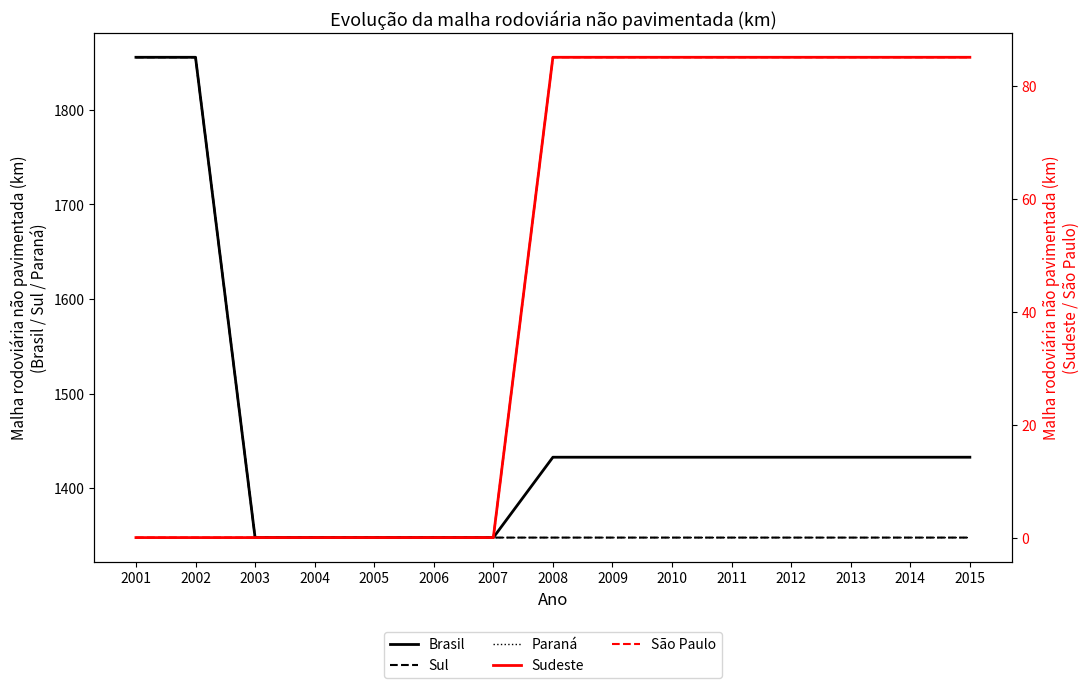

What value does the Sudeste series have at 2008?

85.0